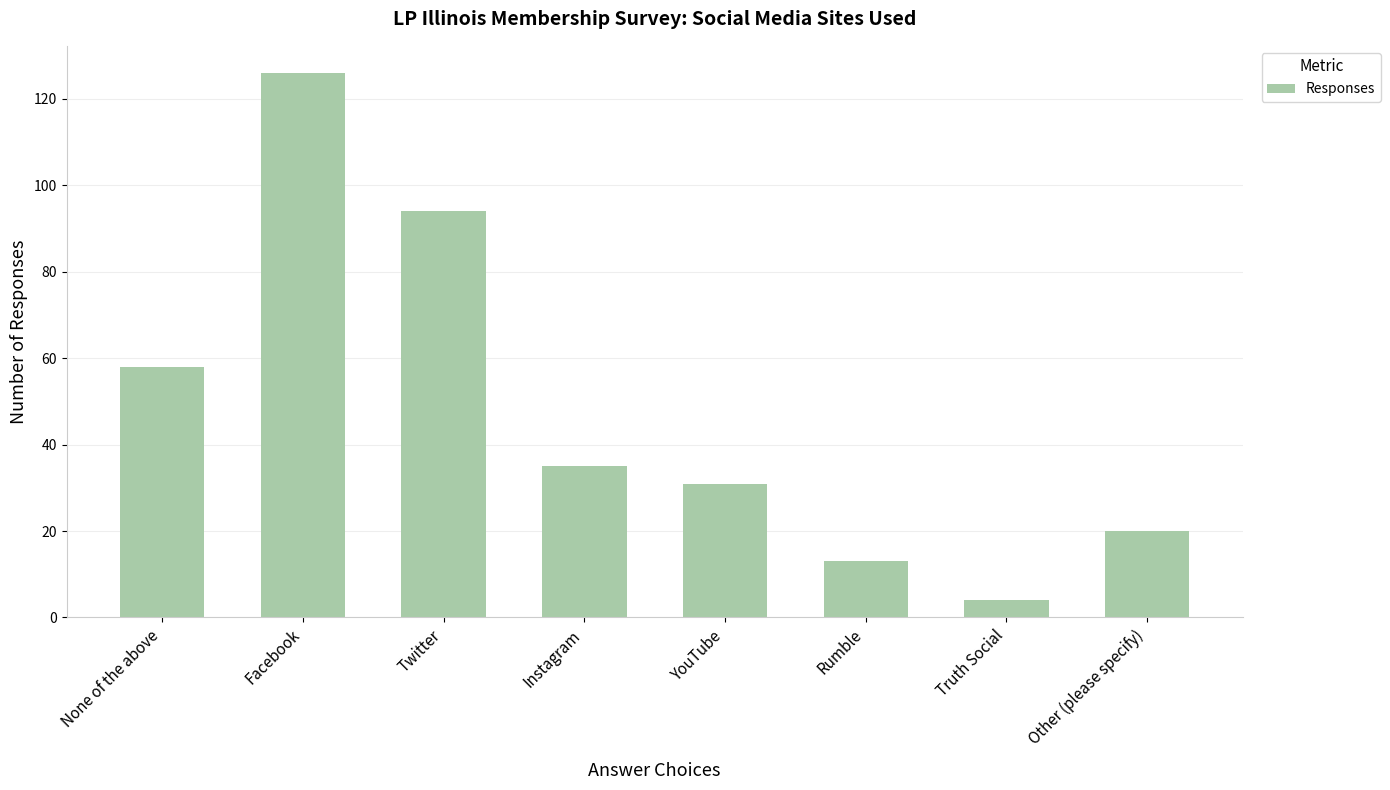

How many bars are there in total?

8